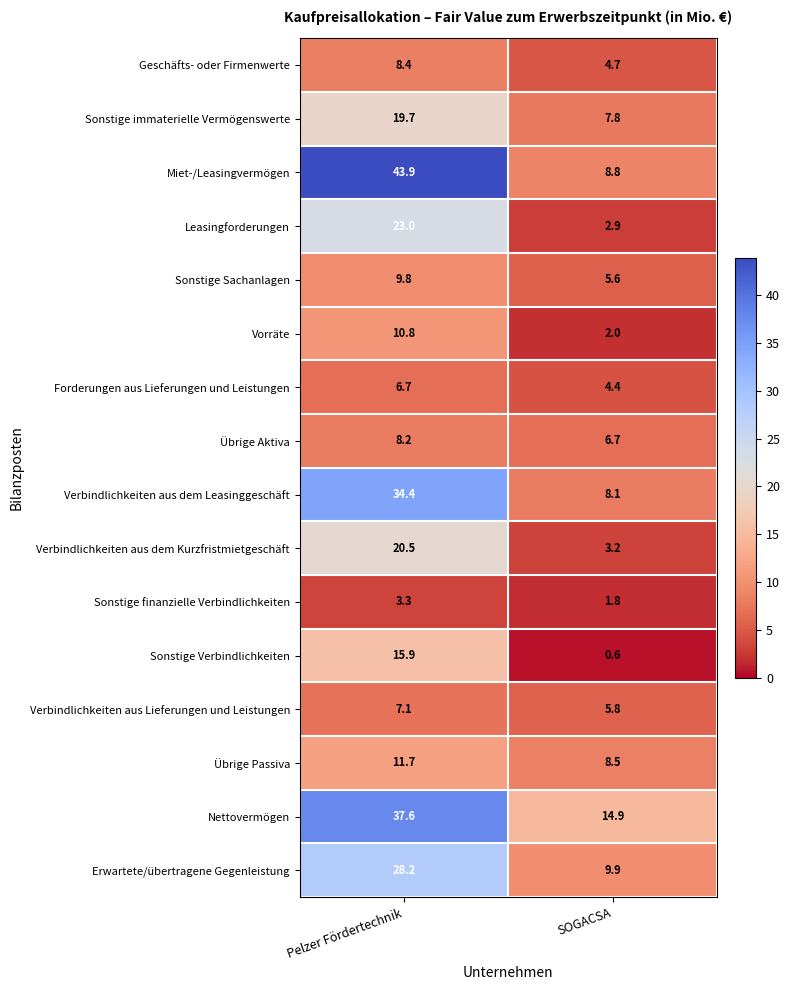

The value of Verbindlichkeiten aus Lieferungen und Leistungen at Pelzer Fördertechnik is 7.1. True or false?

True